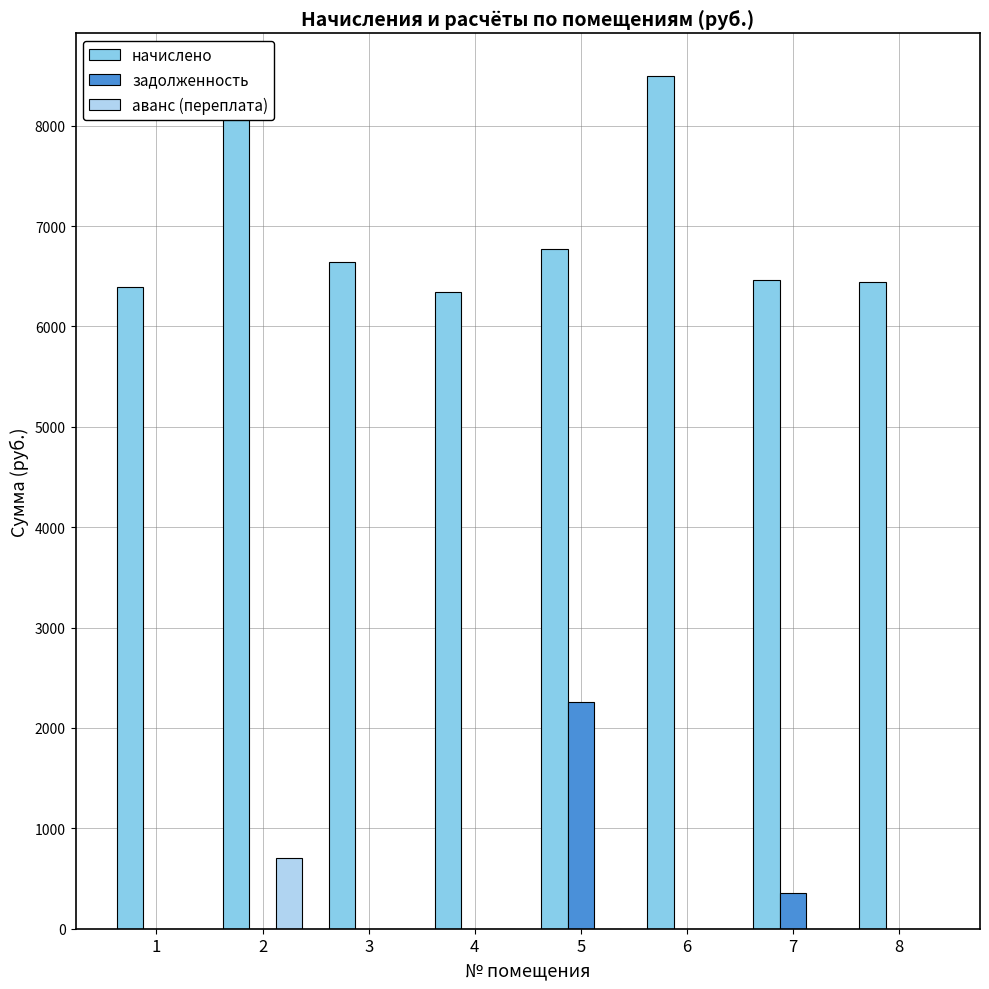

Are the bars grouped side by side (vs. stacked)?

Yes